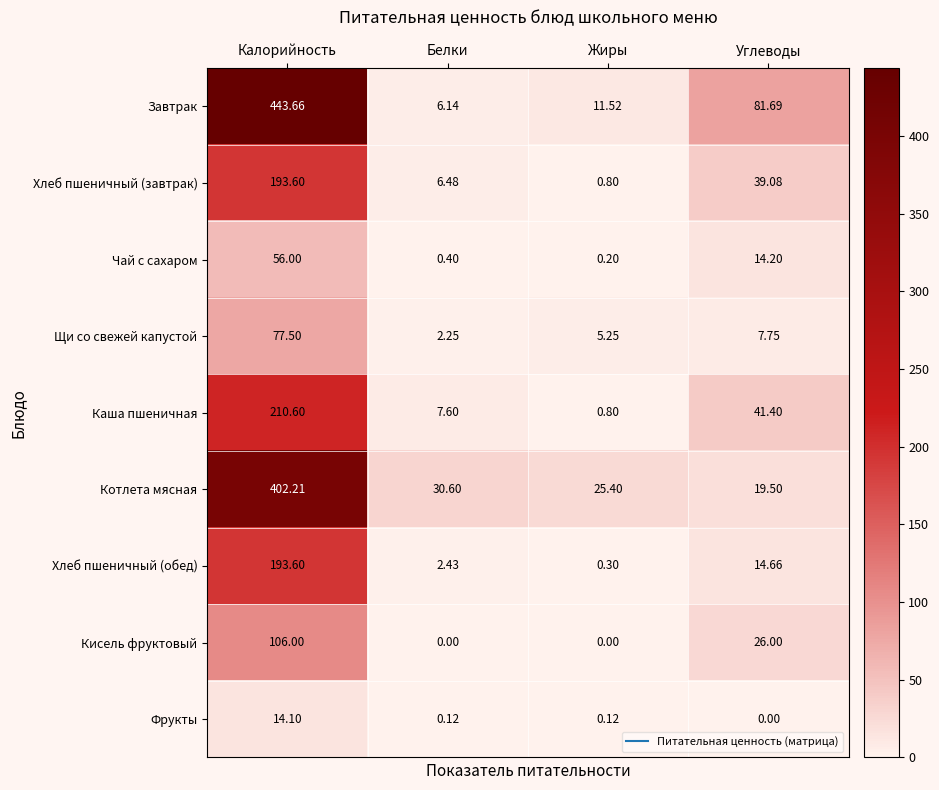

At which category is the sum across all series the highest?

Калорийность